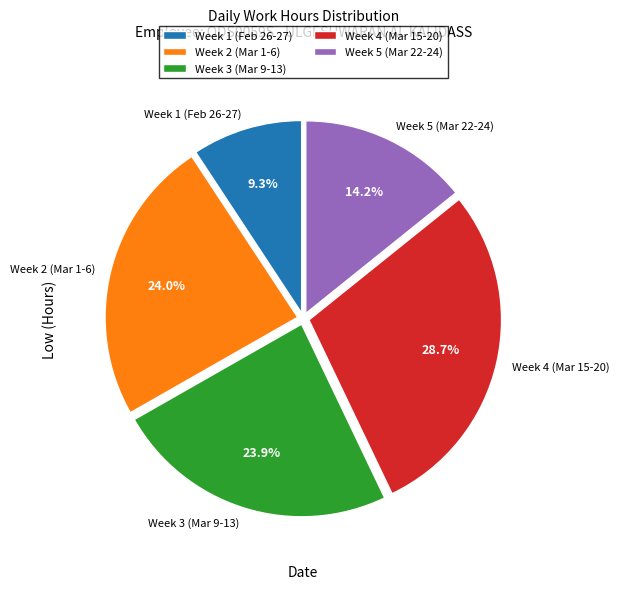

What is the ratio of the value at Week 2 (Mar 1-6) to the value at Week 3 (Mar 9-13)?

1.0